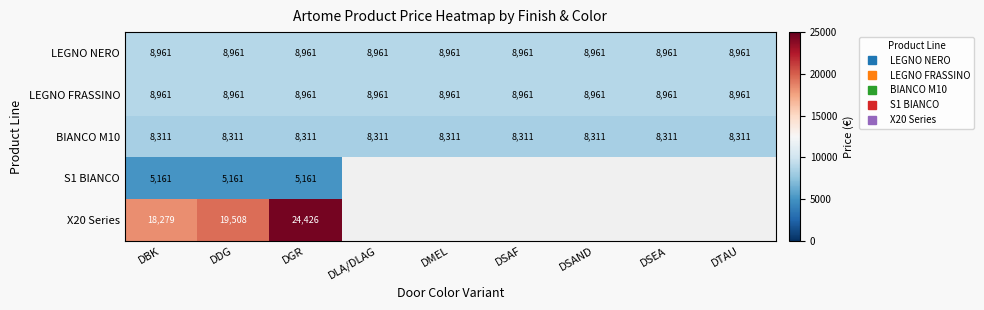

At which category is the sum across all series the highest?

DGR